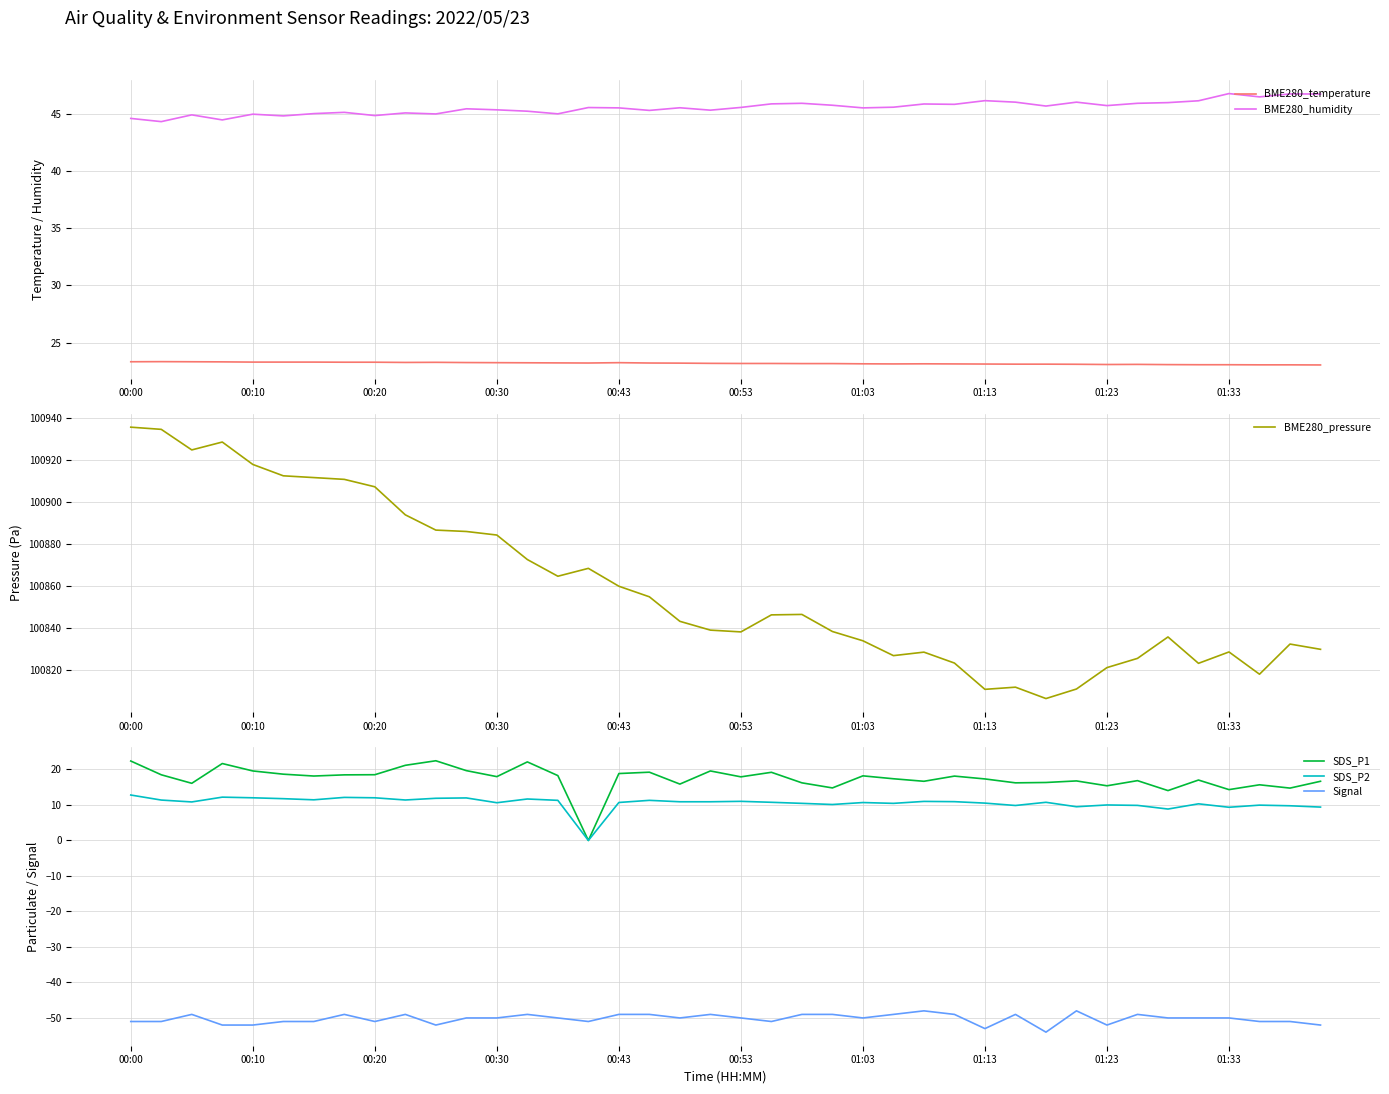

At which category is the sum across all series the highest?

00:00